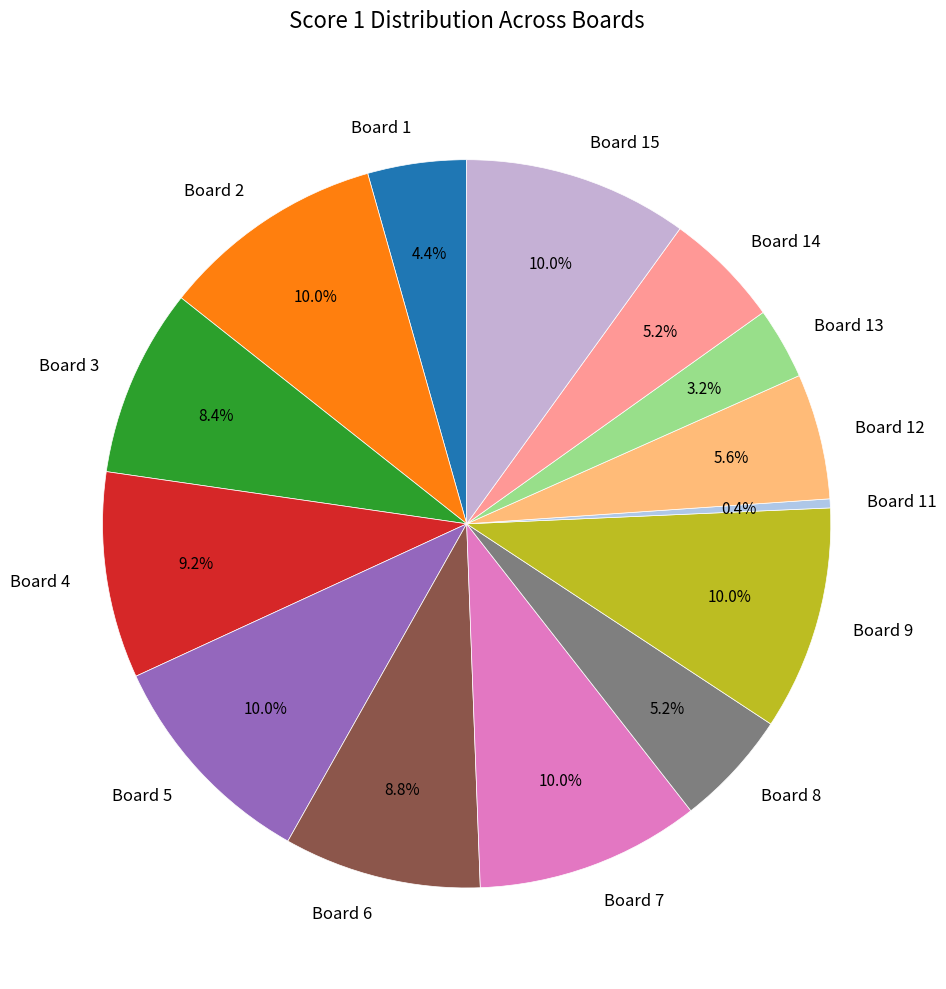

What is the smallest slice in the pie chart?

Board 11